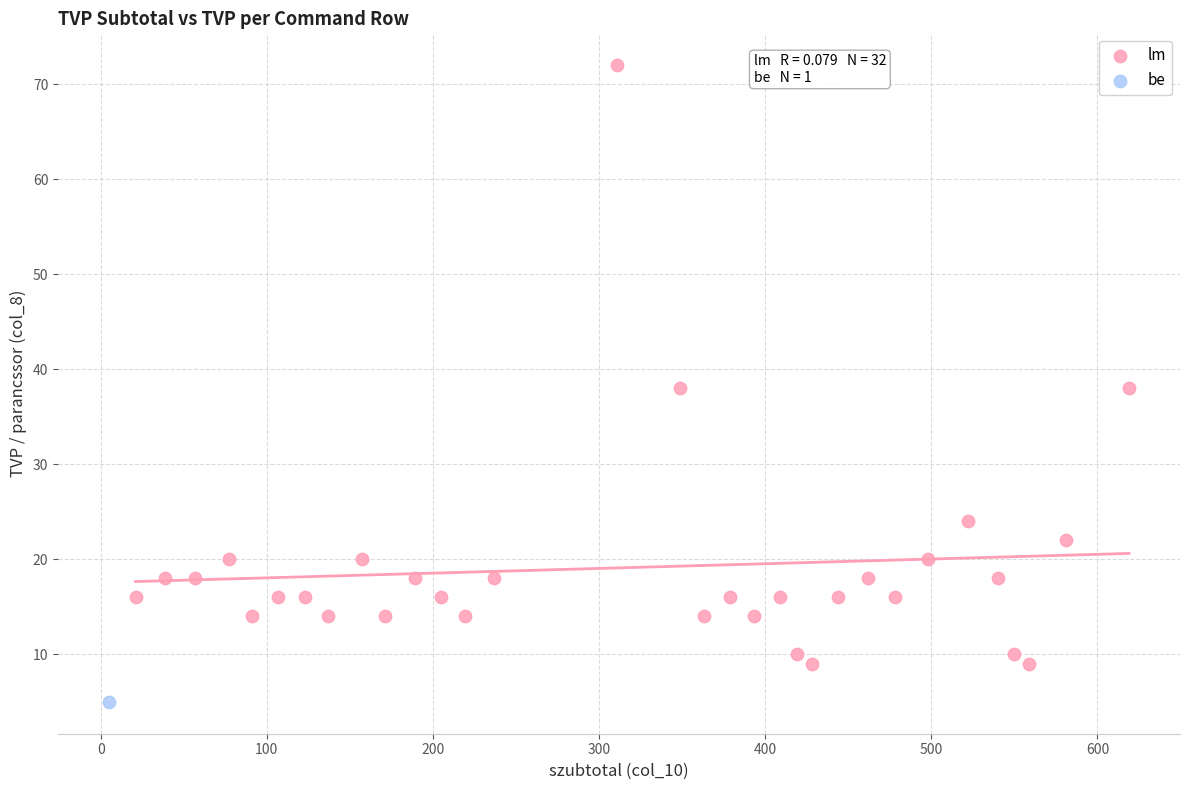

What are all the series names shown in the legend?

lm, be